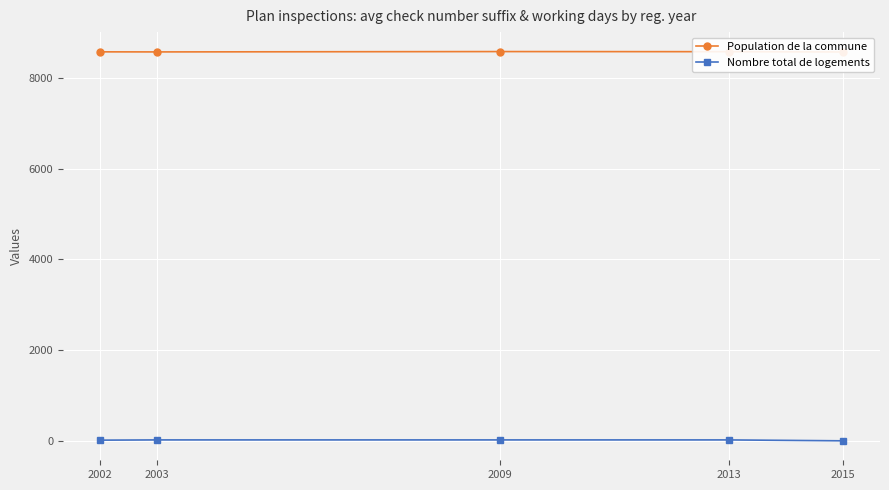

Which category has the lowest value in the Nombre total de logements series?

2015